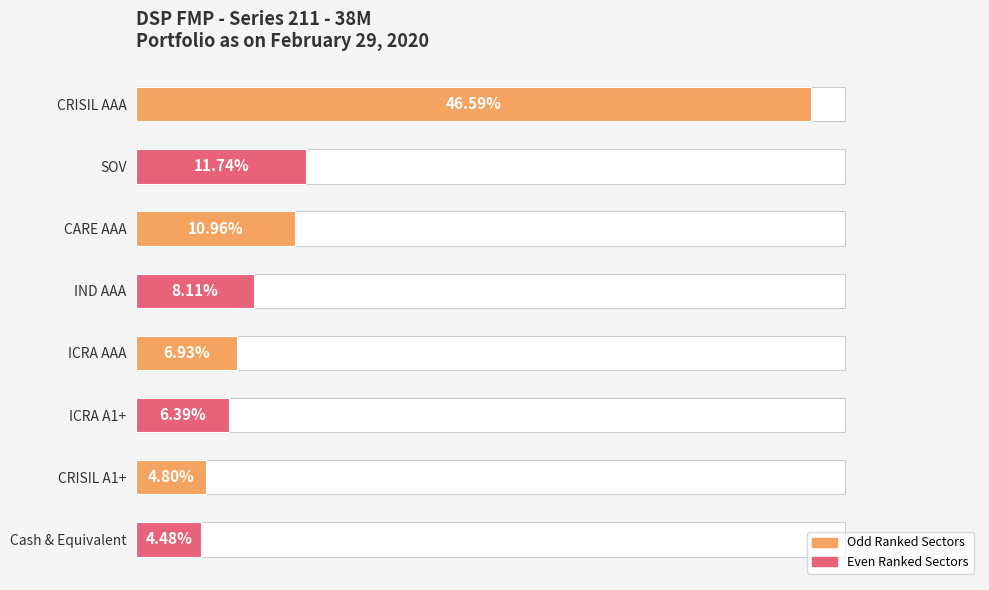

Reading right to left, extract all data points from this chart.

0.0	0.0	0.1	0.1	0.1	0.1	0.1	0.5